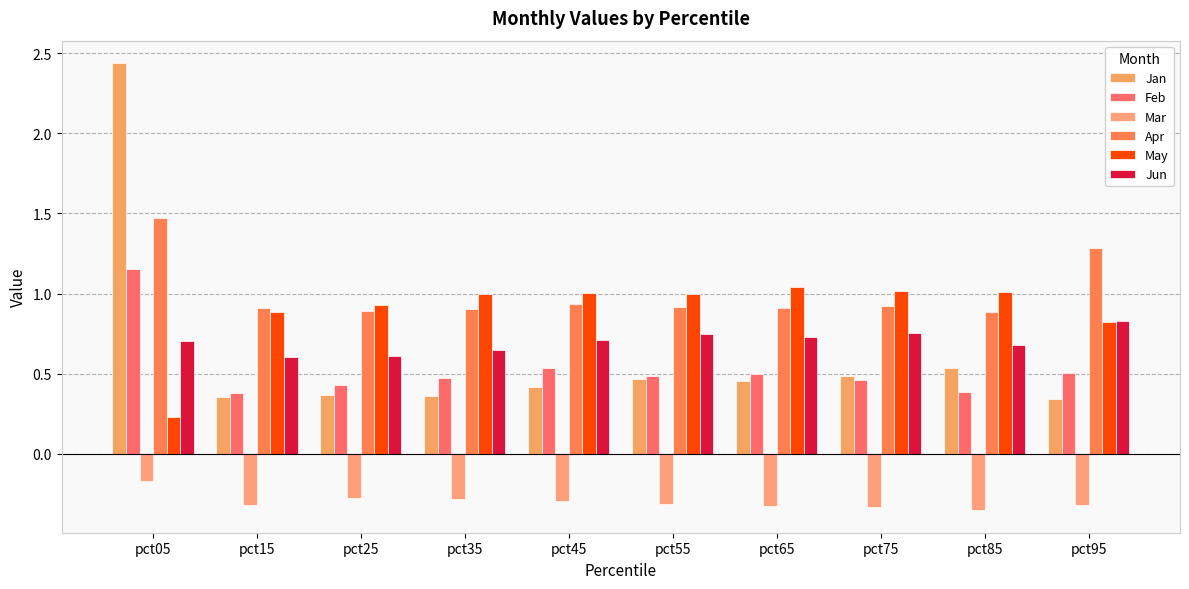

Reading right to left, extract all data points from this chart.

Jan: 0.3	0.5	0.5	0.5	0.5	0.4	0.4	0.4	0.4	2.4
Feb: 0.5	0.4	0.5	0.5	0.5	0.5	0.5	0.4	0.4	1.2
Mar: -0.3	-0.4	-0.3	-0.3	-0.3	-0.3	-0.3	-0.3	-0.3	-0.2
Apr: 1.3	0.9	0.9	0.9	0.9	0.9	0.9	0.9	0.9	1.5
May: 0.8	1.0	1.0	1.0	1.0	1.0	1.0	0.9	0.9	0.2
Jun: 0.8	0.7	0.8	0.7	0.7	0.7	0.6	0.6	0.6	0.7